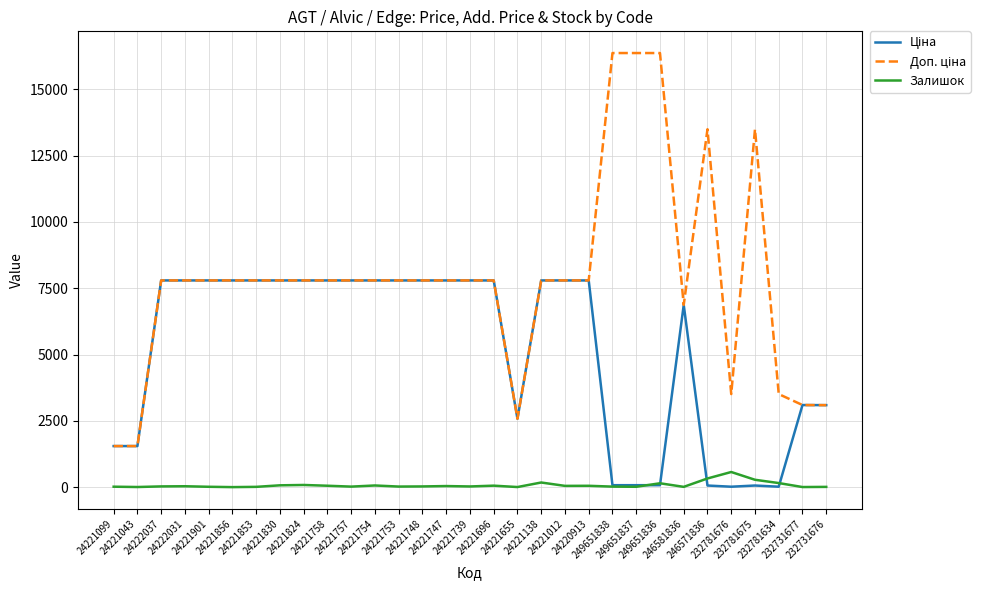

True or false: Залишок has more than 2 points higher than both neighbors.

True